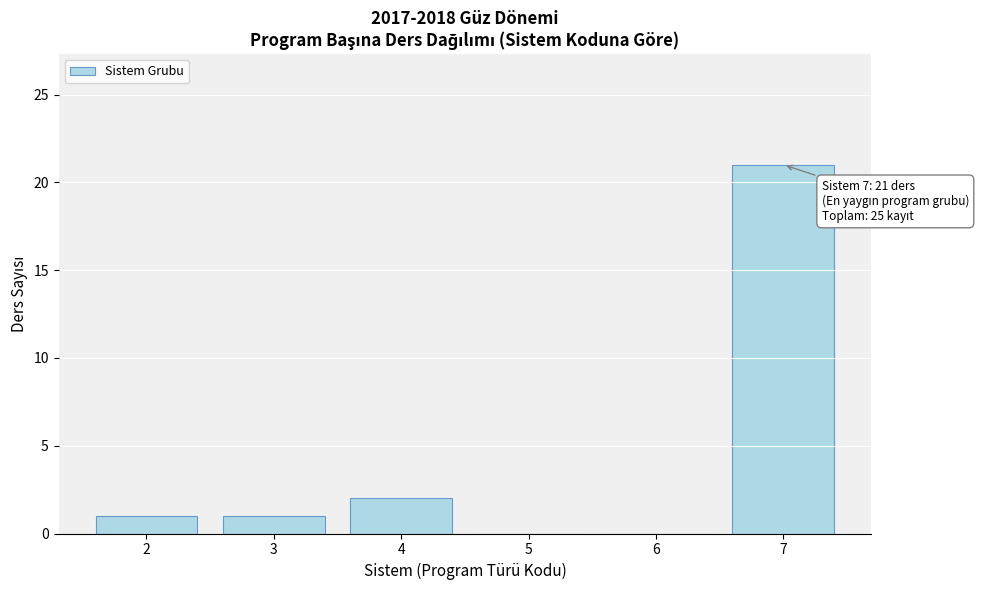

Reading left to right, list all the values displayed in this chart.

2=1	3=1	4=2	5=0	6=0	7=21